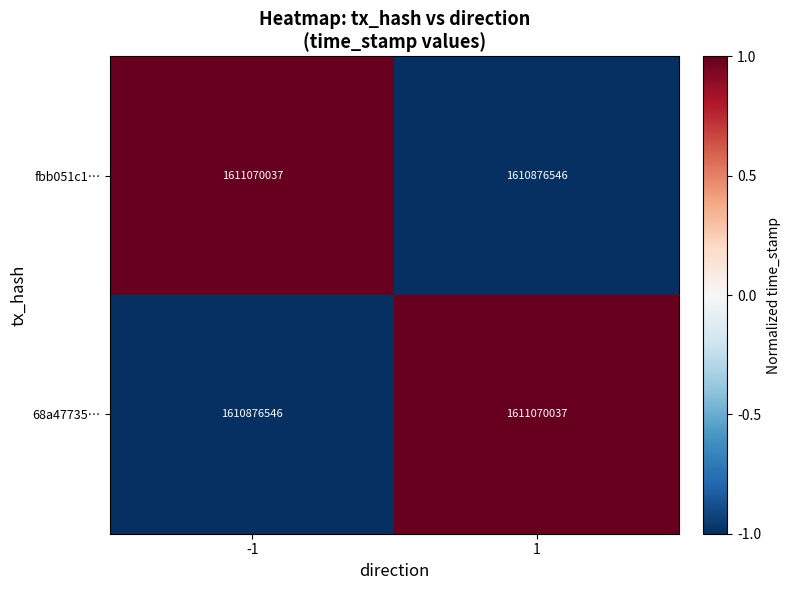

The value of fbb051c1… at -1 is 2265433095. True or false?

False